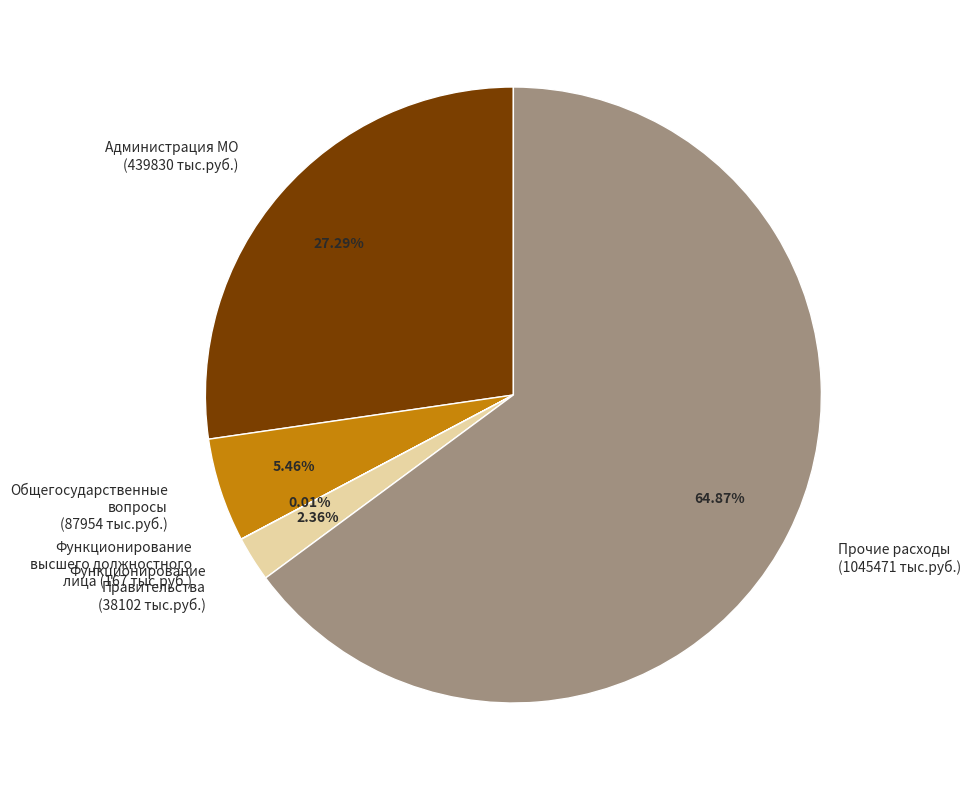

Do Прочие расходы and Общегосударственные вопросы together represent more than half of the pie?

Yes